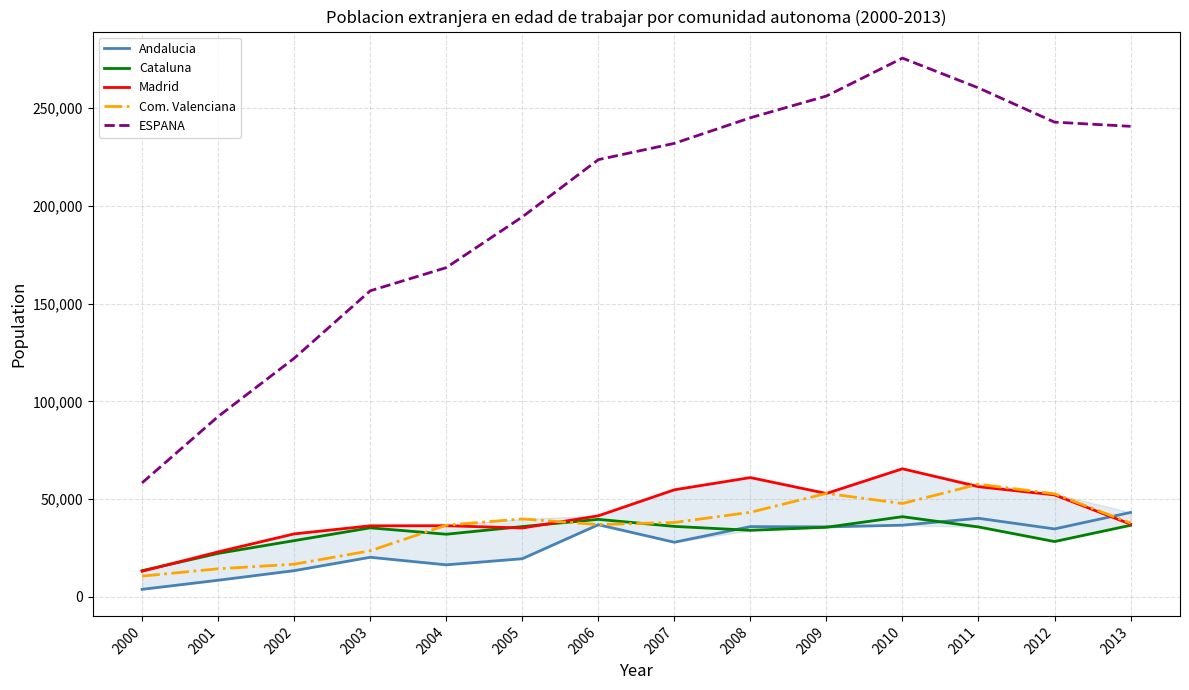

What is the highest value of the Cataluna series?

41066